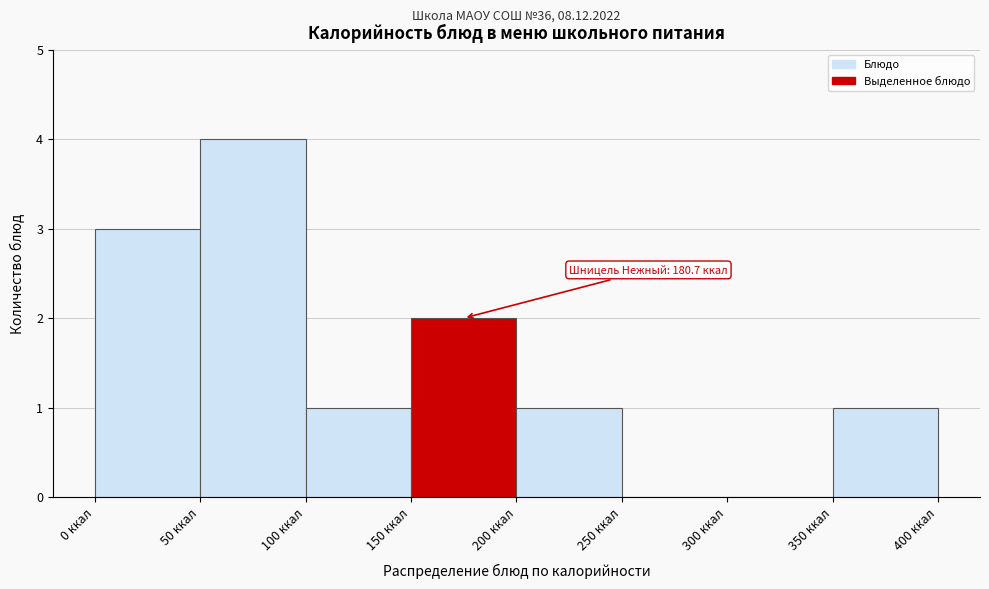

Over which range of the x-axis is the bar tallest?

50 to 100